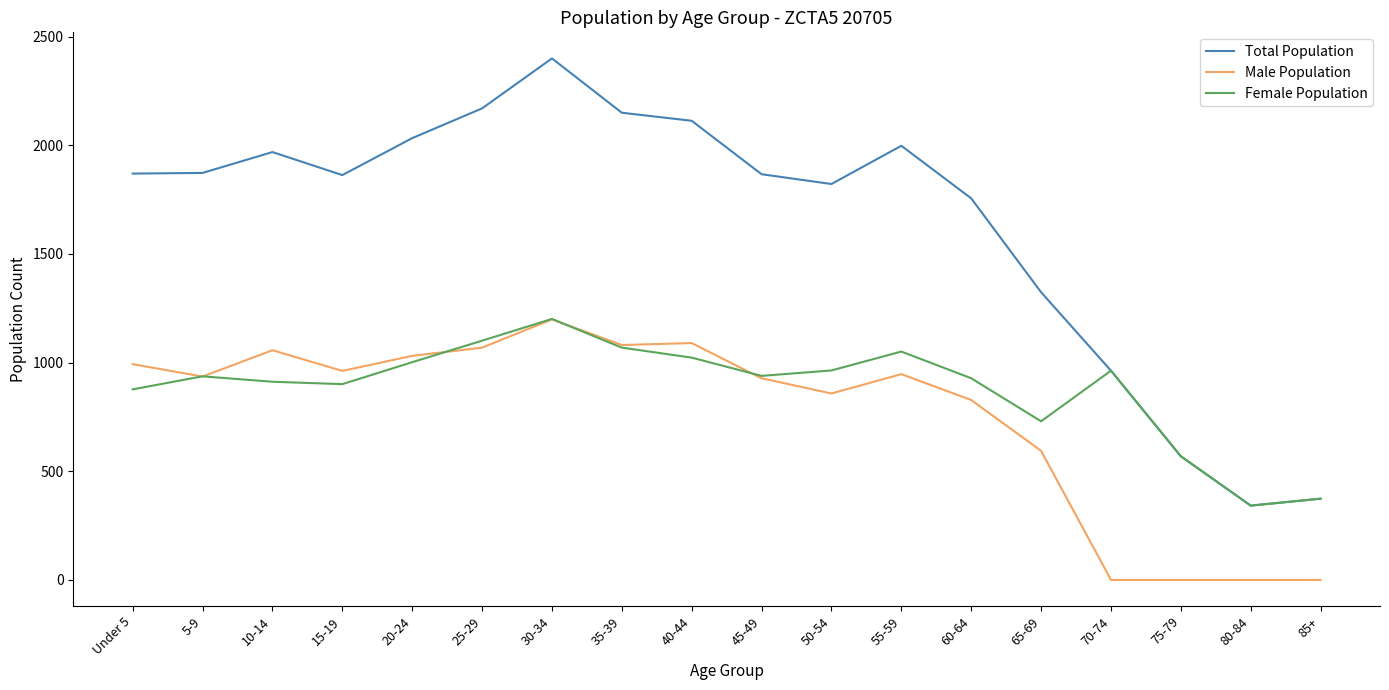

True or false: Male Population and Total Population cross at least once.

False